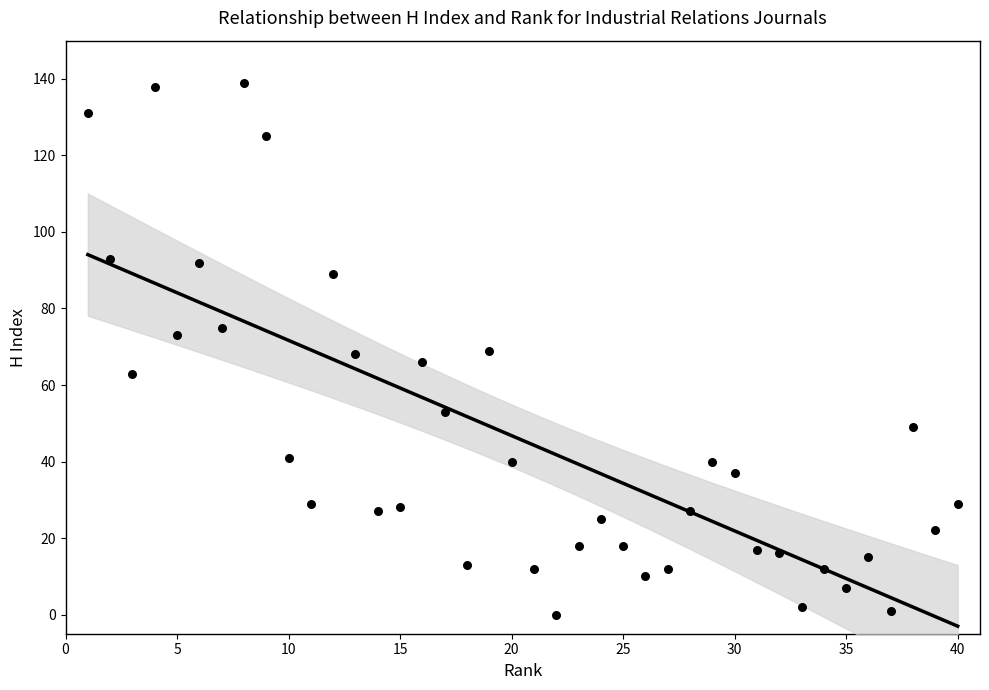

What is the range of Y values (max minus min)?

139